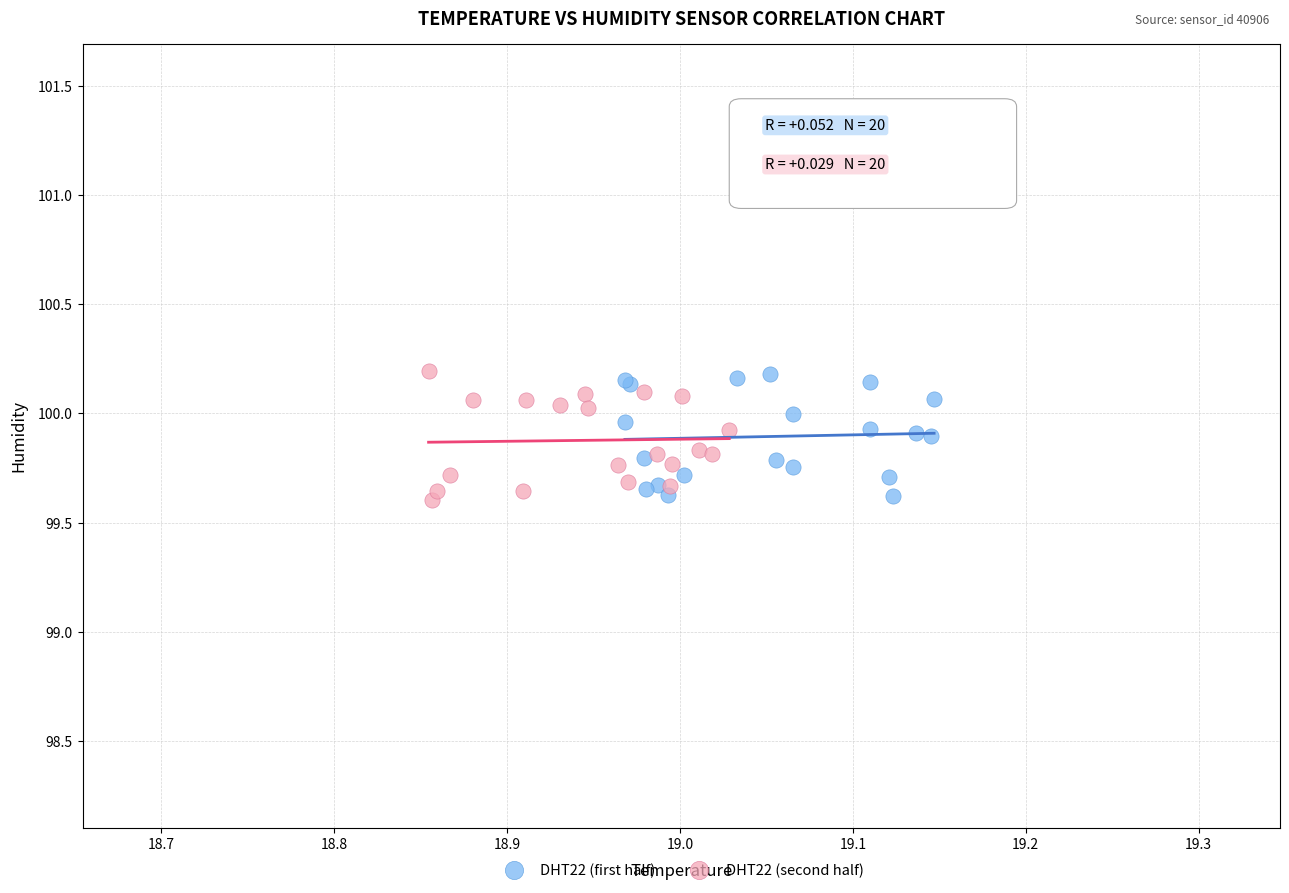

What are all the series names shown in the legend?

DHT22 (first half), DHT22 (second half)